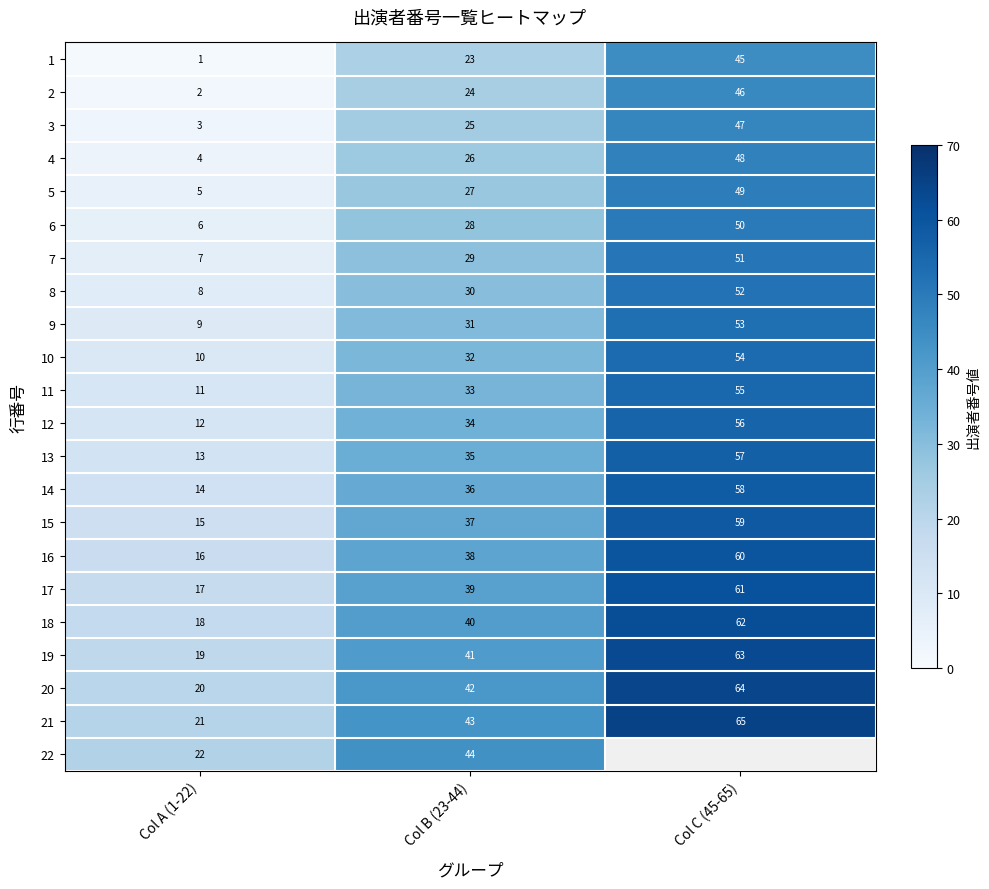

At which label is 7 closest to 29?

Col B (23-44)